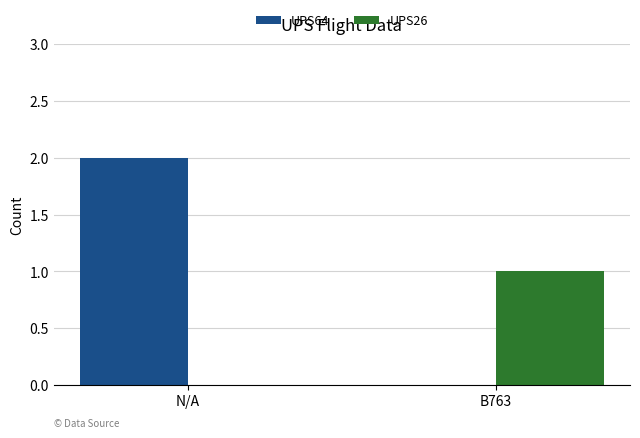

Which series changed the most between N/A and B763?

UPS64